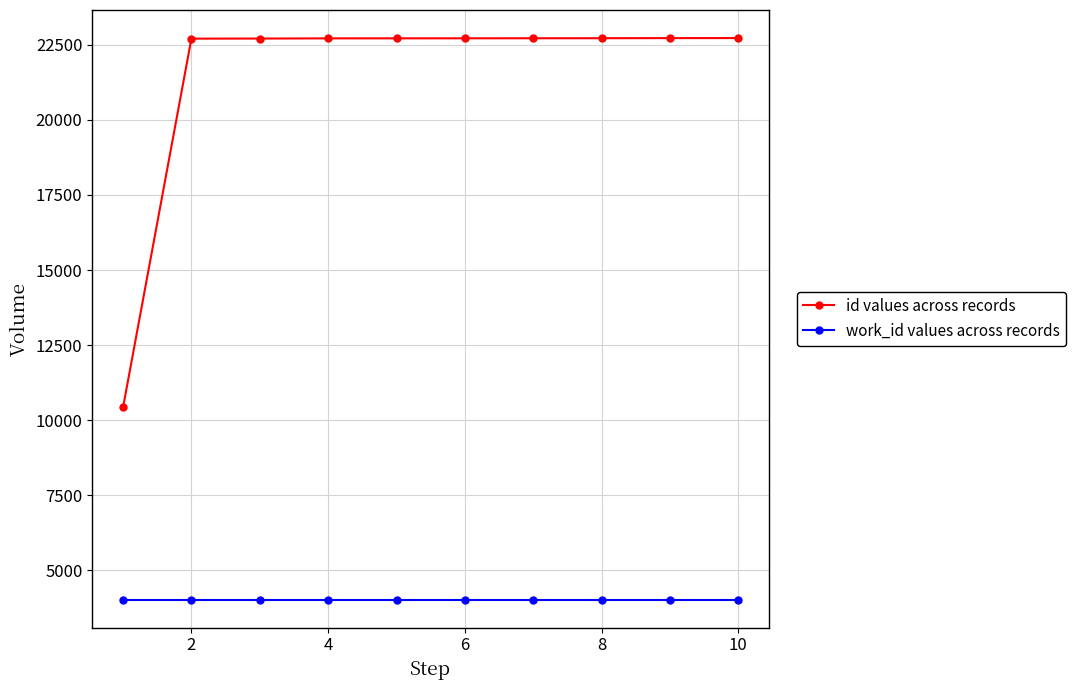

At how many categories does at least one series exceed 9390?

10